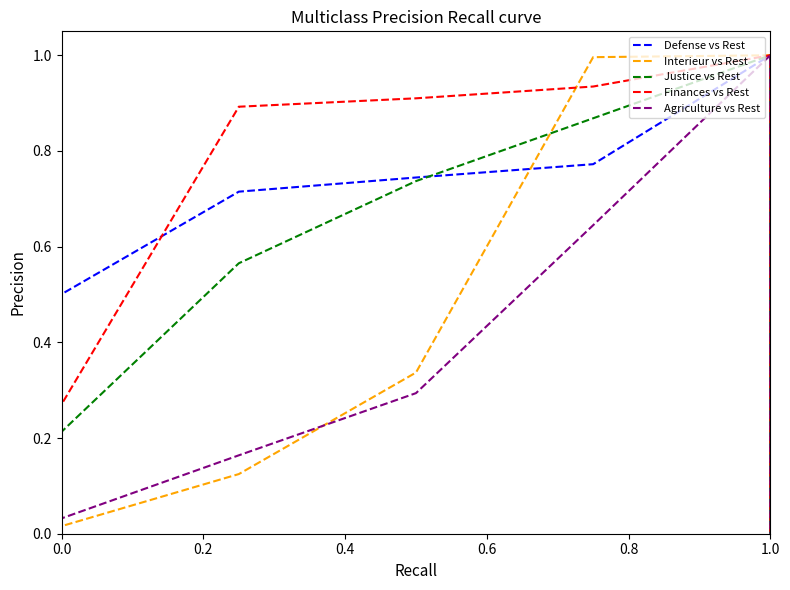

Which category has the highest value in the Finances vs Rest series?

1.0